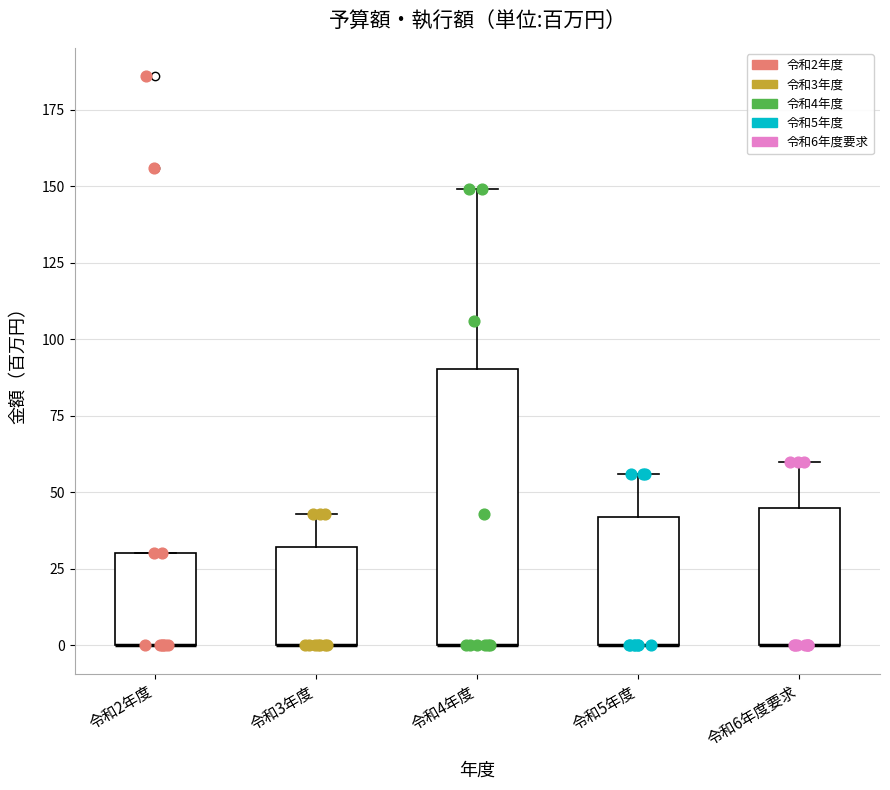

Where does the upper whisker of the box for 令和4年度 end on the y-axis? The values are not printed on the chart, so give them approximately, as read against the axis.

150